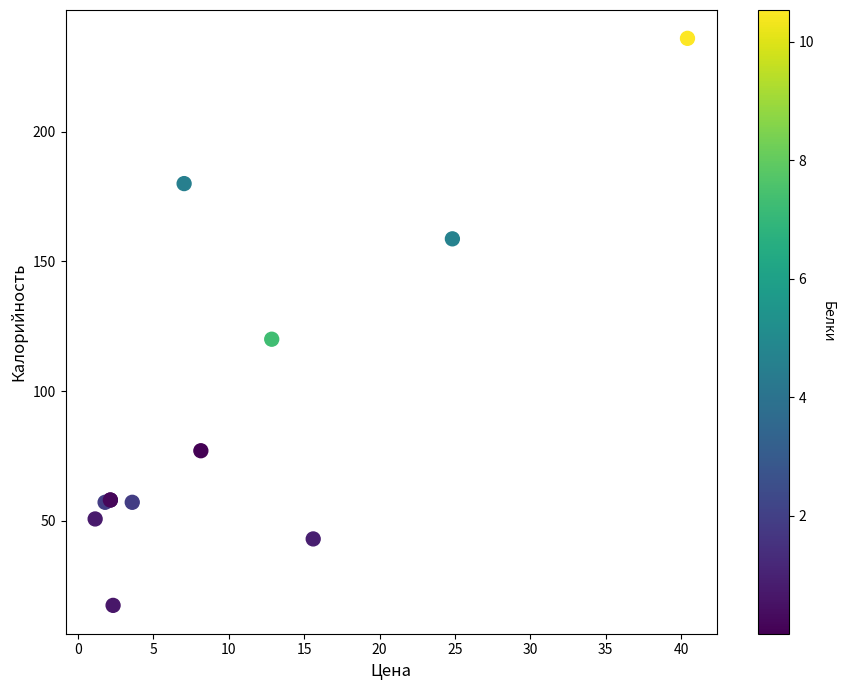

What Y value in the scatter plot is closest to 126?

120.0